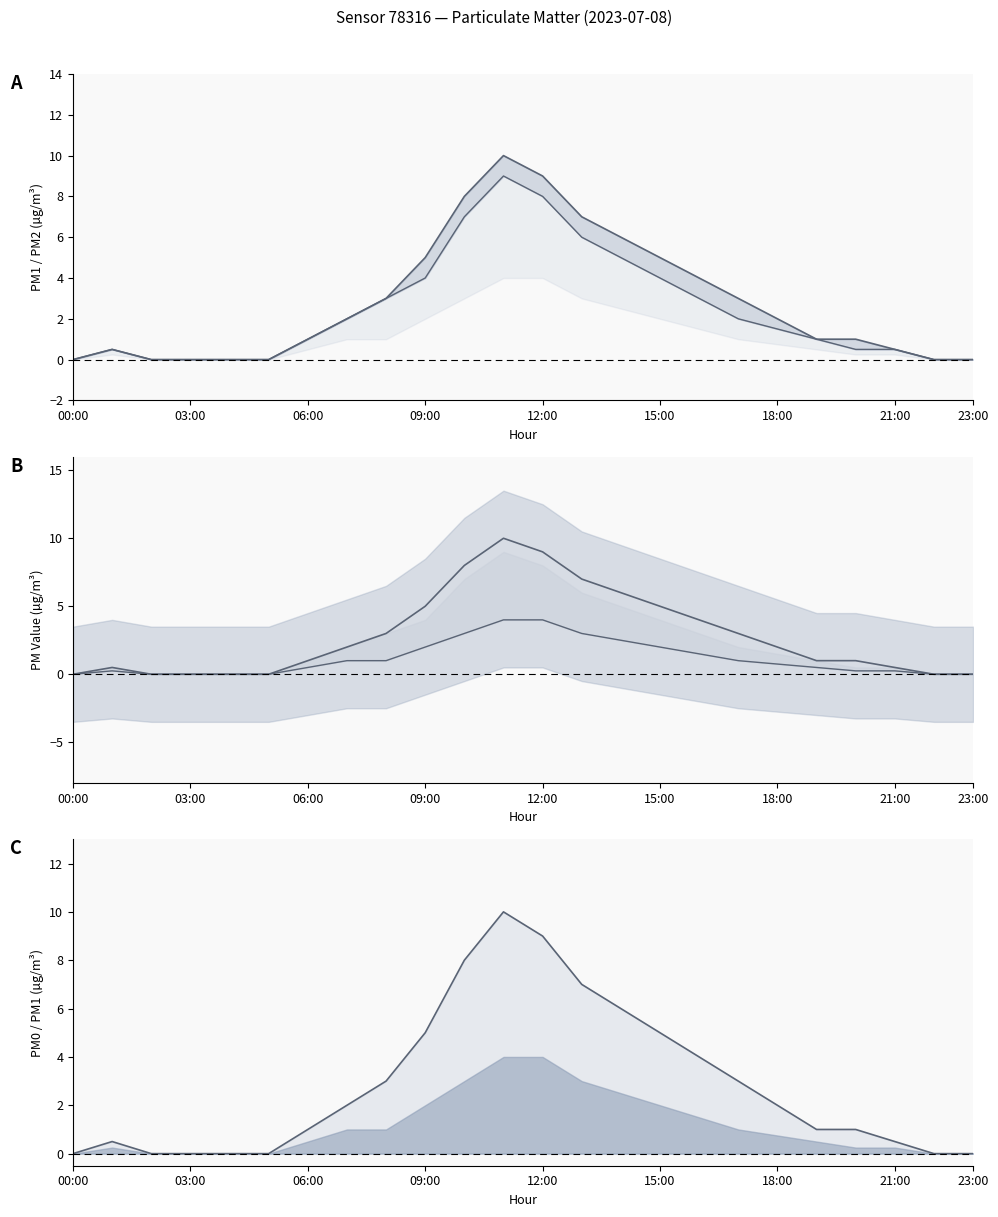

What is the sum of the P2 values at 14:00 and 20:00?

5.5